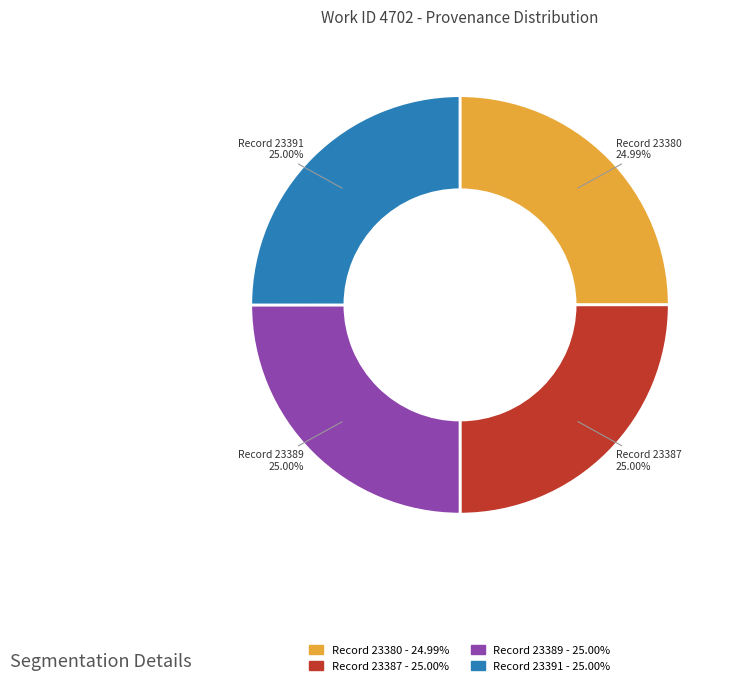

Count the number of slices in the pie.

4